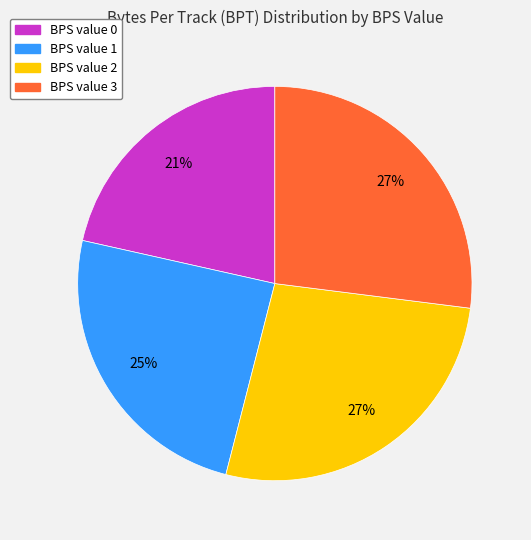

How many segments does this pie chart have?

4